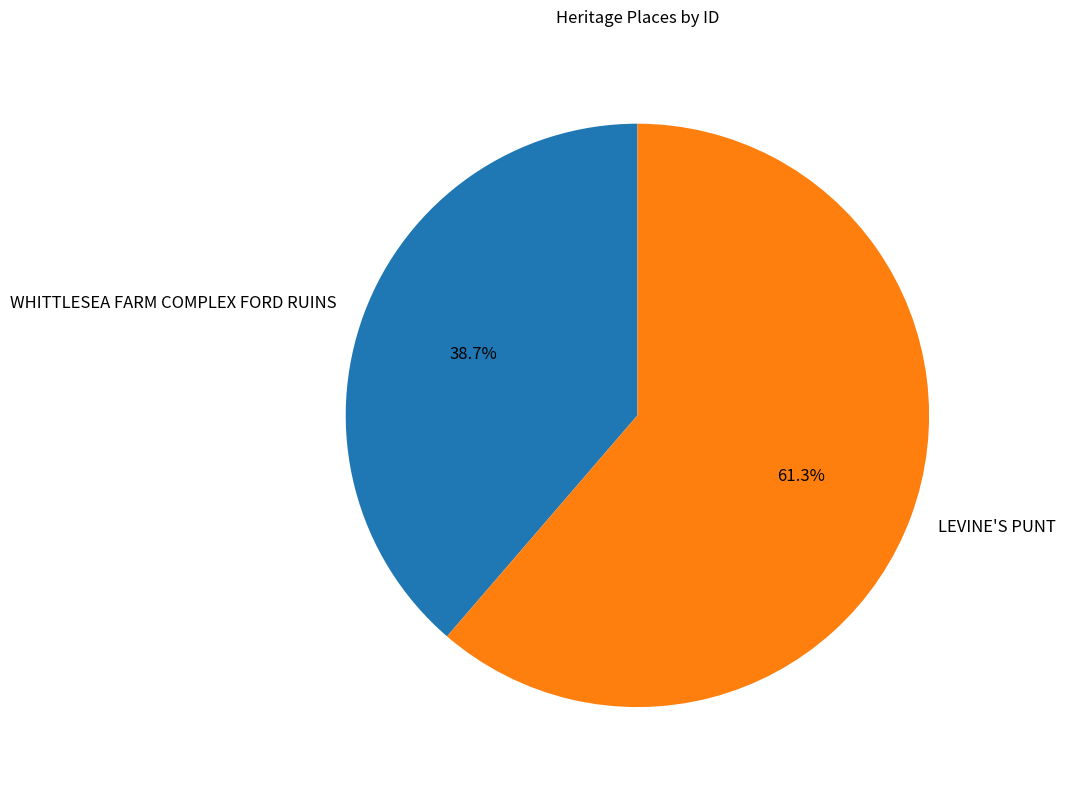

Rank the categories by value from lowest to highest.

WHITTLESEA FARM COMPLEX FORD RUINS, LEVINE'S PUNT